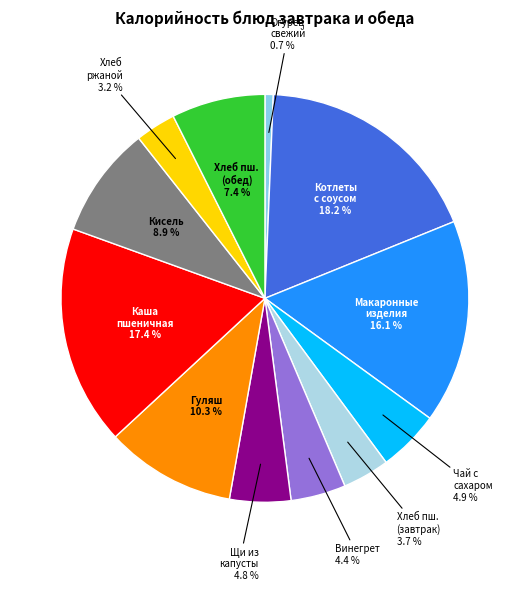

What is the smallest slice in the pie chart?

Огурец свежий